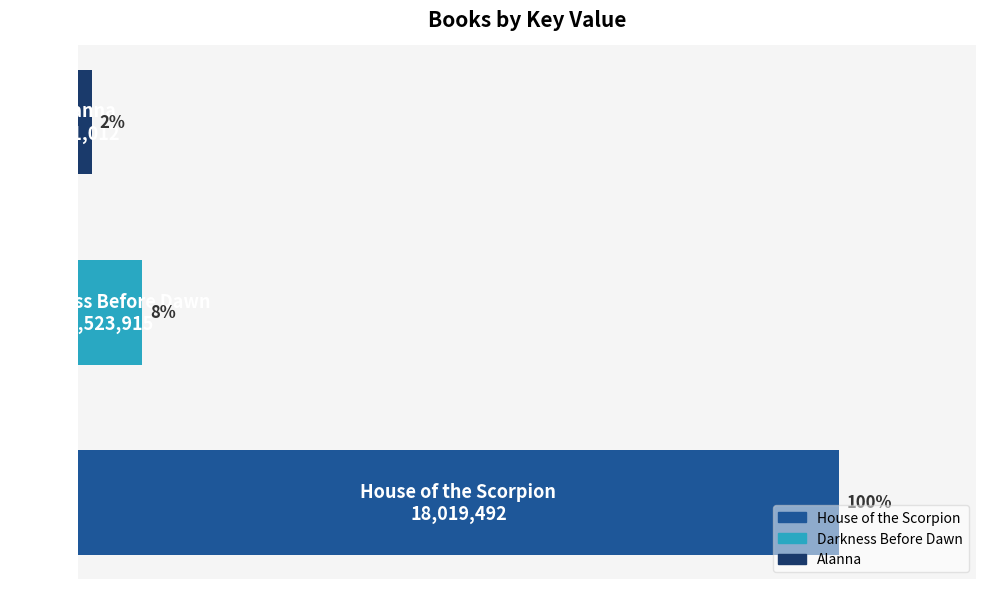

Does the chart contain any negative values?

No